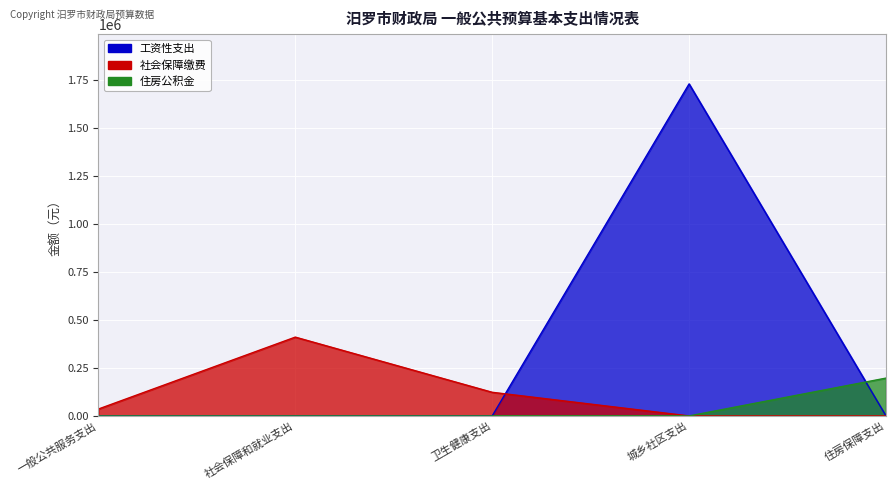

Between 一般公共服务支出 and 卫生健康支出, which series saw the biggest shift?

社会保障缴费